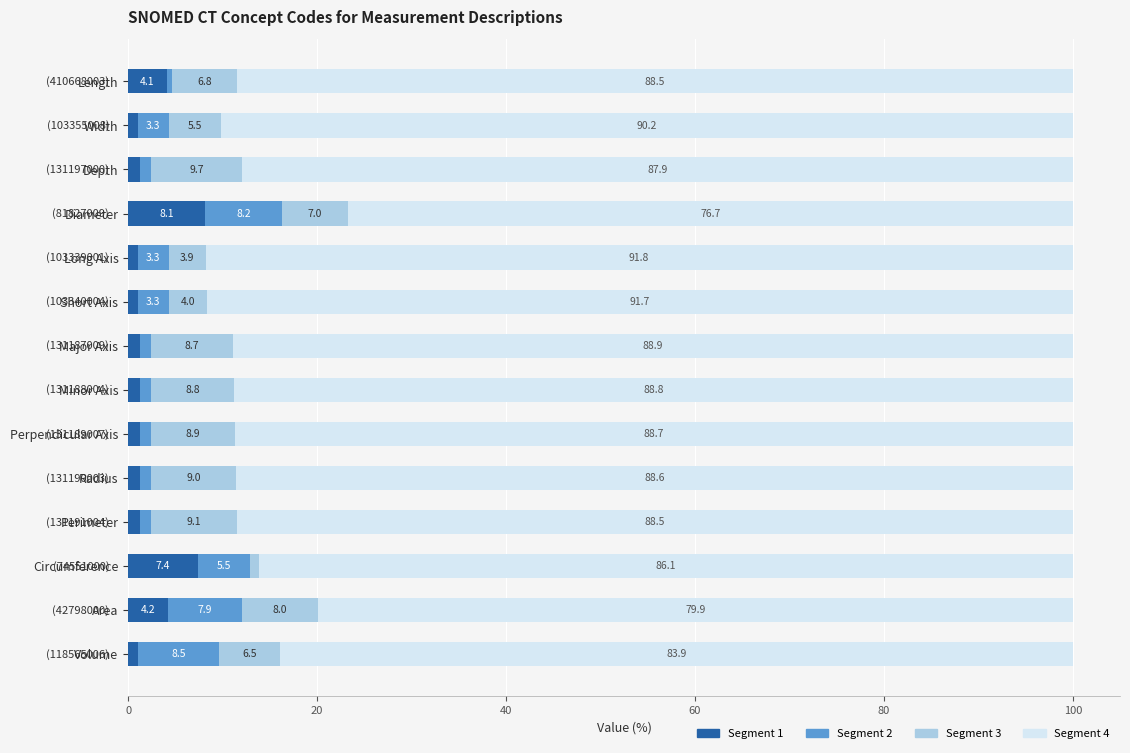

What is the approximate value of Segment 1 at Radius?

1.3